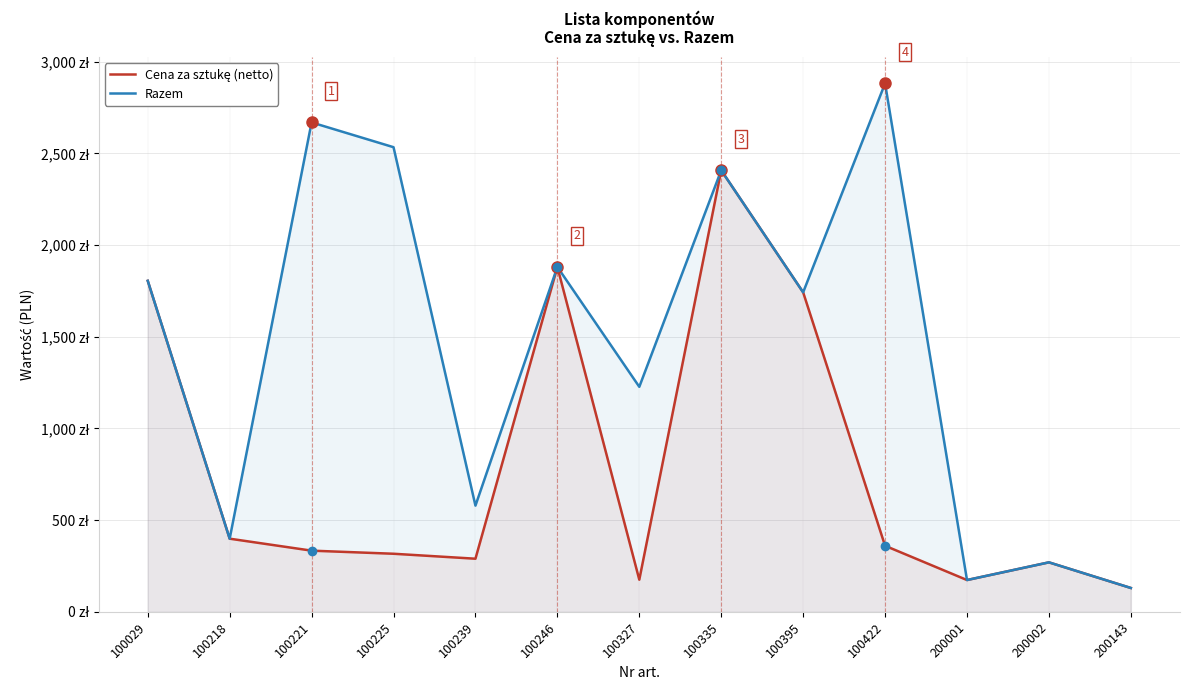

What is the value of the Cena za sztukę (netto) point at the 9th from the left?

1742.7